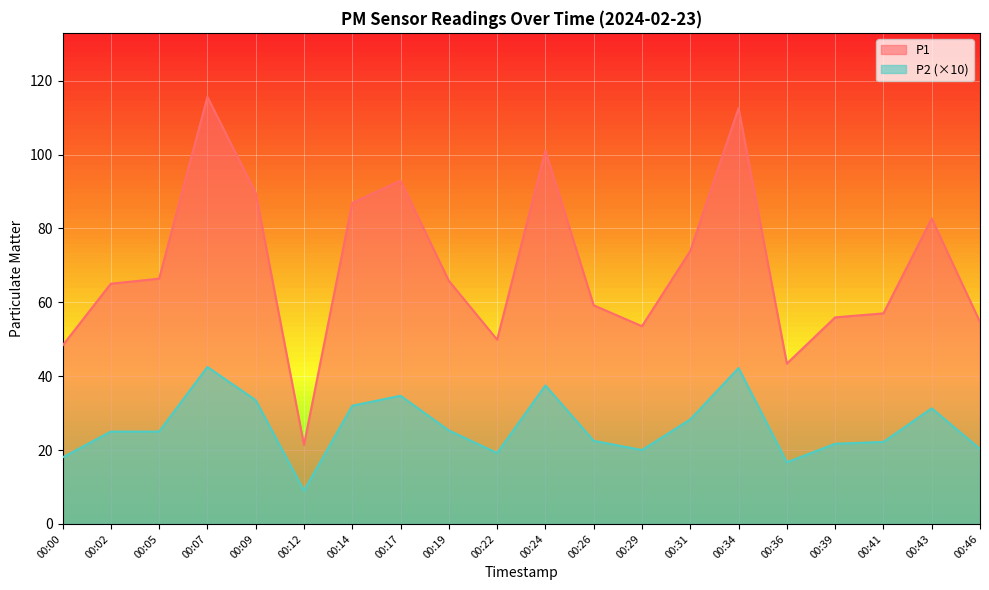

What is the maximum value for P1?

115.6